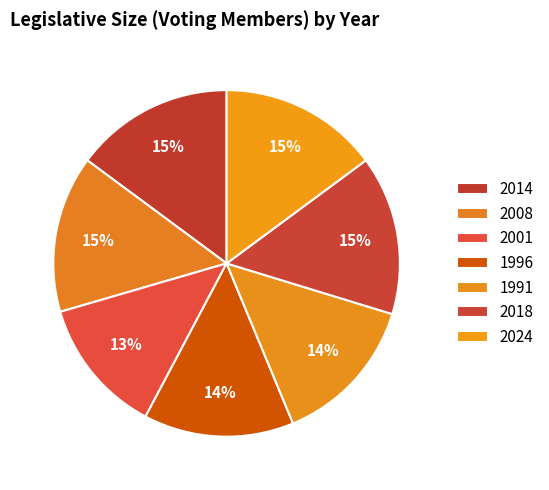

Rank the categories by value from lowest to highest.

2001, 1996, 1991, 2008, 2014, 2018, 2024